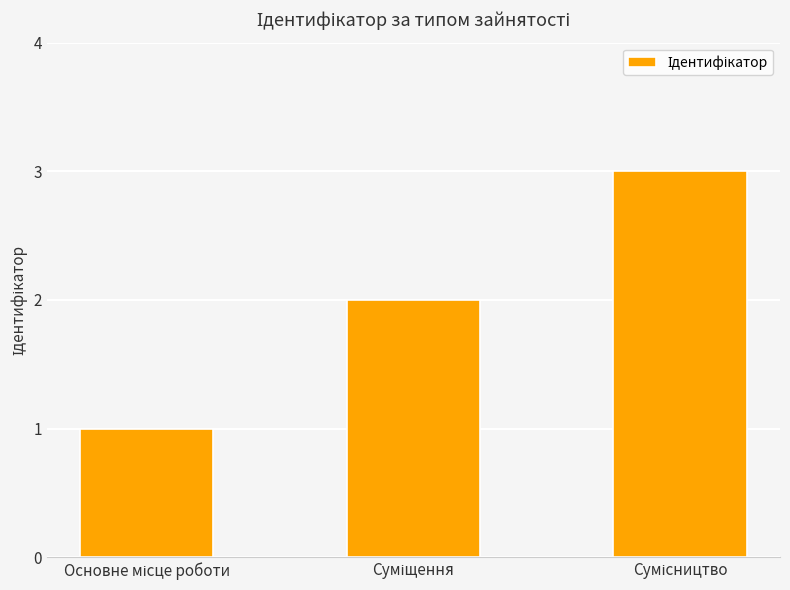

What is the value of the 1st bar from the left?

1